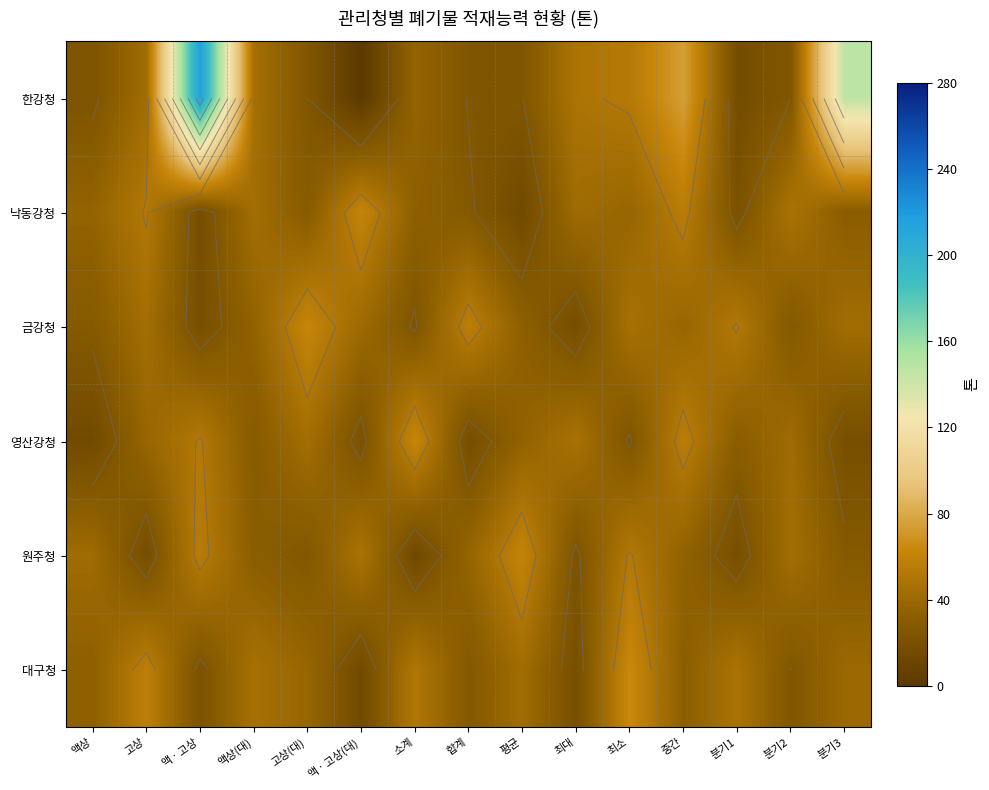

Where does the 원주청 series first go above 35?

액상